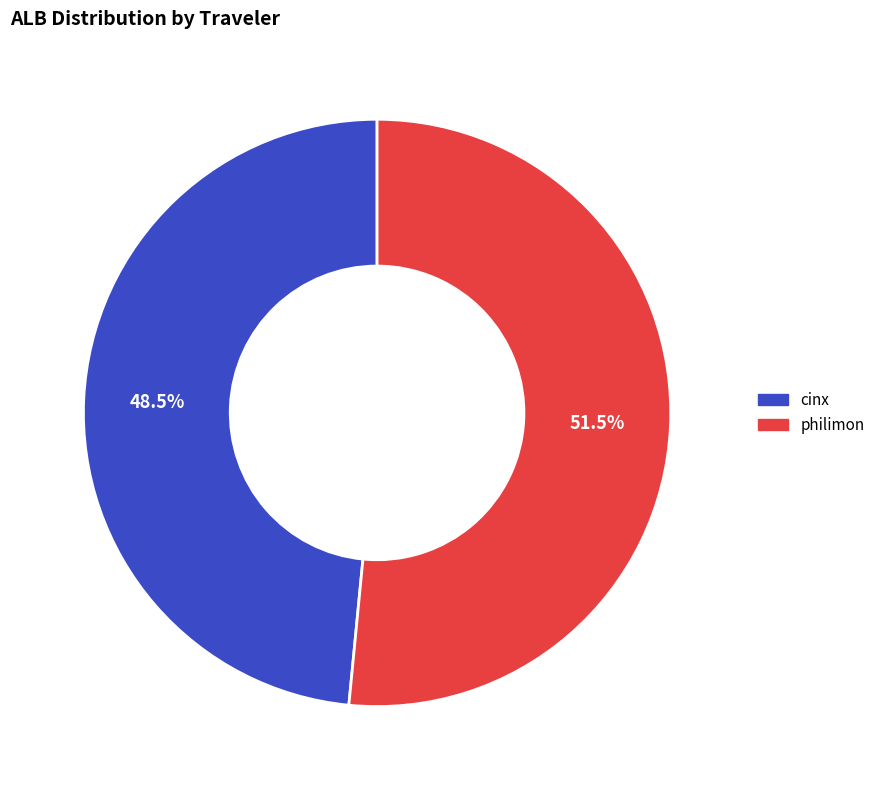

What is the majority slice?

philimon